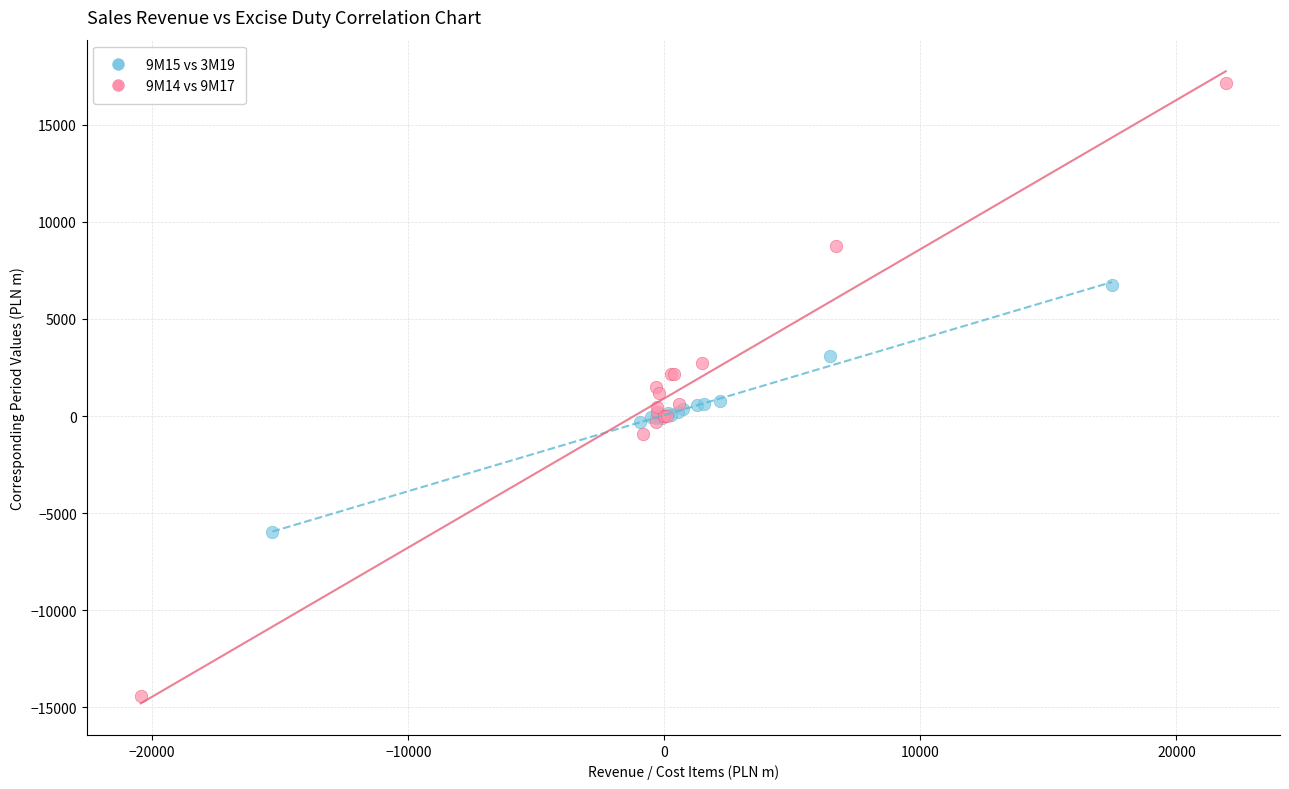

Which series contains the lowest Y value?

9M14 vs 9M17